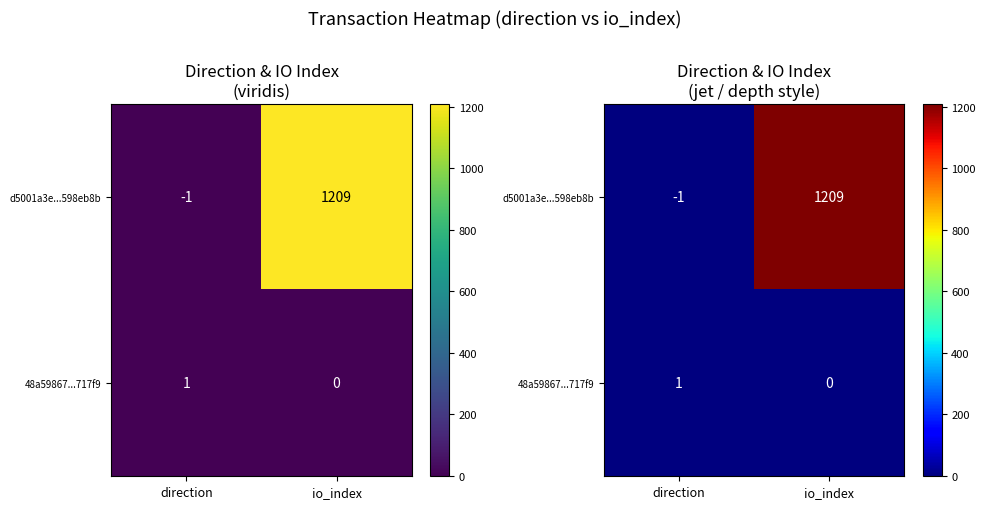

Count the d5001a3e...598eb8b values in the range -1 to 1209.

2